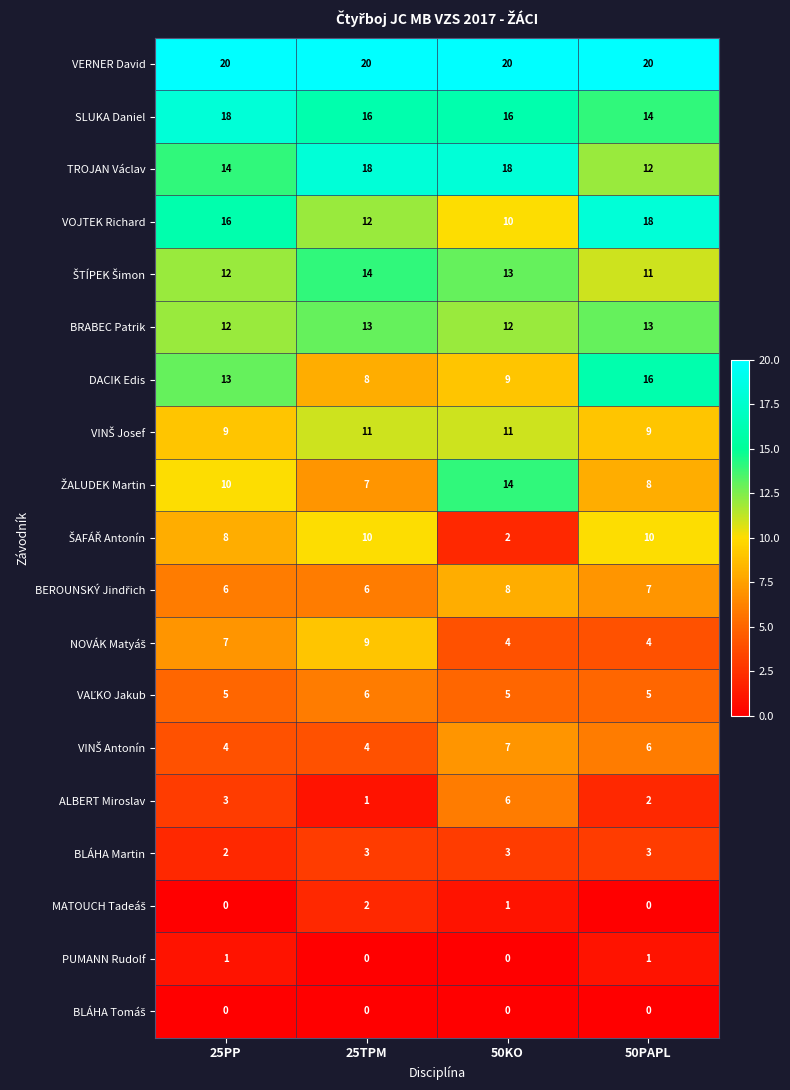

Is it true that VERNER David equals 20 at 25PP?

True